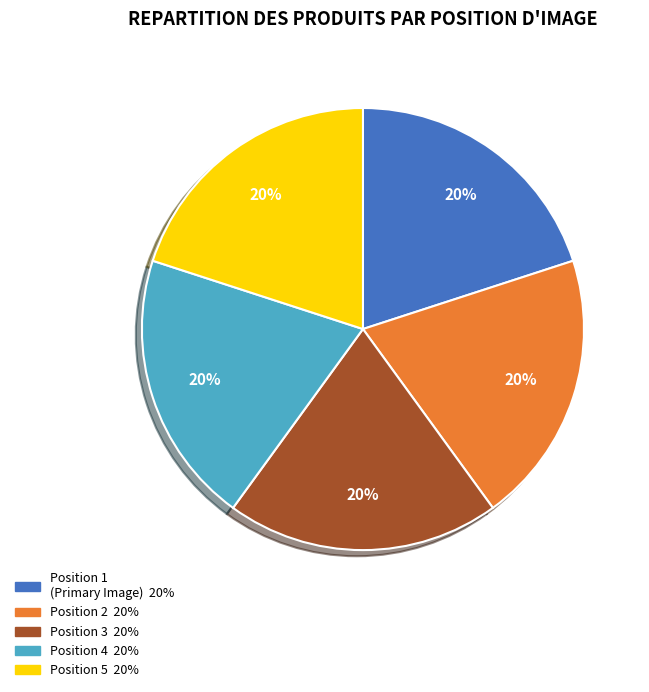

Is there any slice that represents more than half of the pie?

No